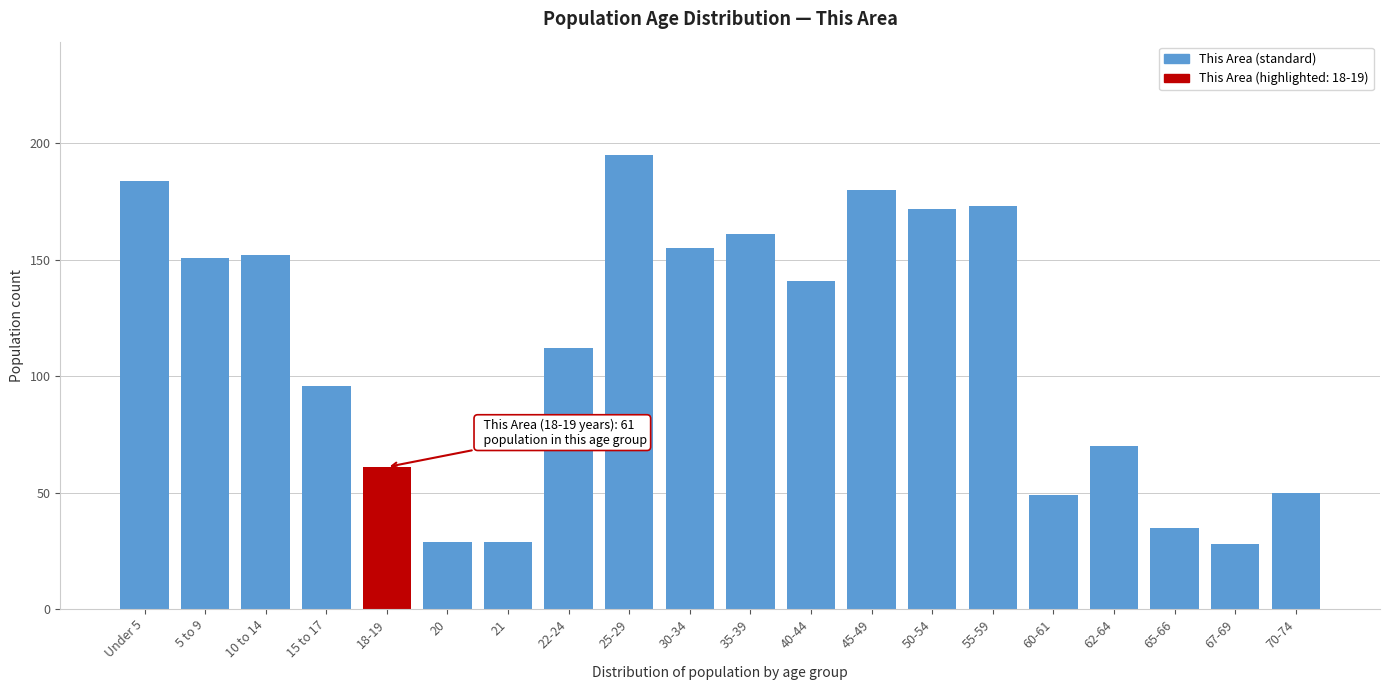

Reading right to left, list all the values displayed in this chart.

50	28	35	70	49	173	172	180	141	161	155	195	112	29	29	61	96	152	151	184